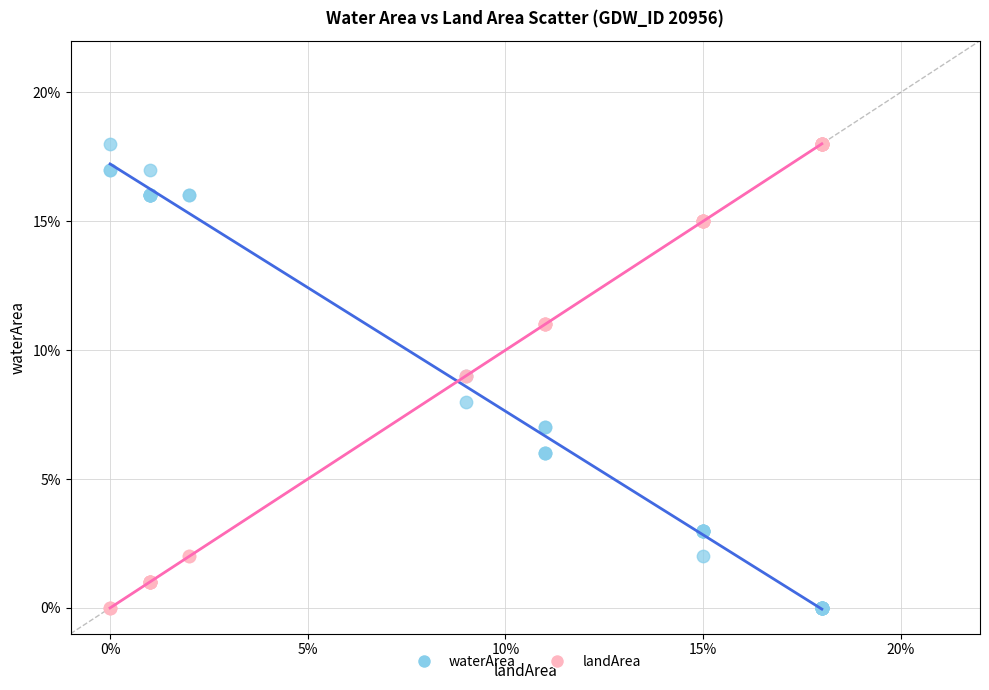

What are all the series names shown in the legend?

waterArea, landArea